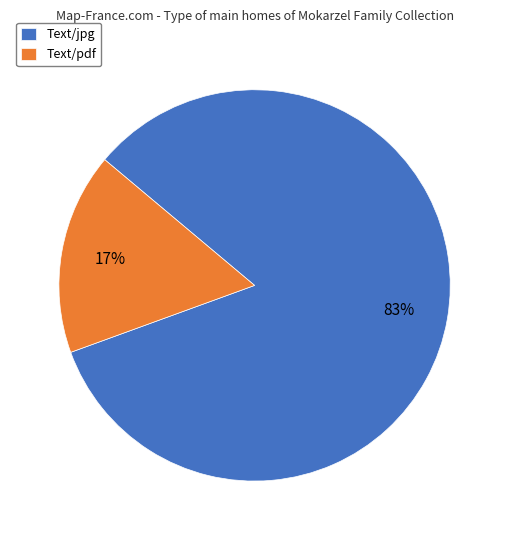

Which has a higher value, Text/pdf or Text/jpg?

Text/jpg